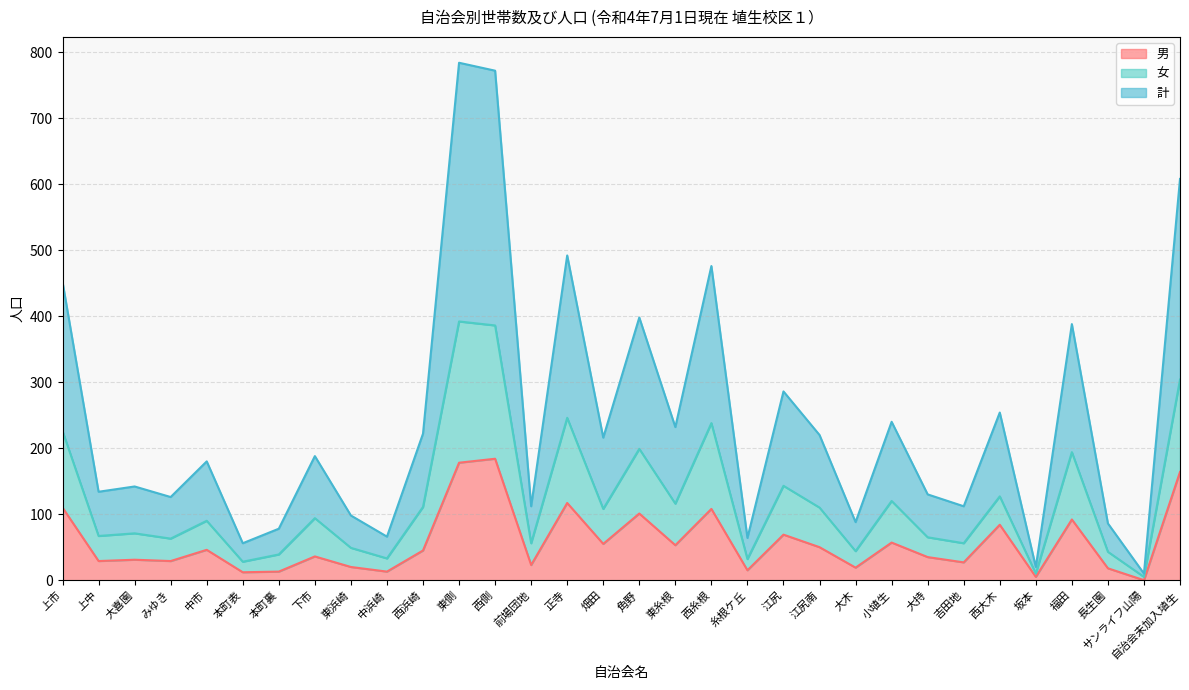

Where is 計 nearest to the value 397?

角野